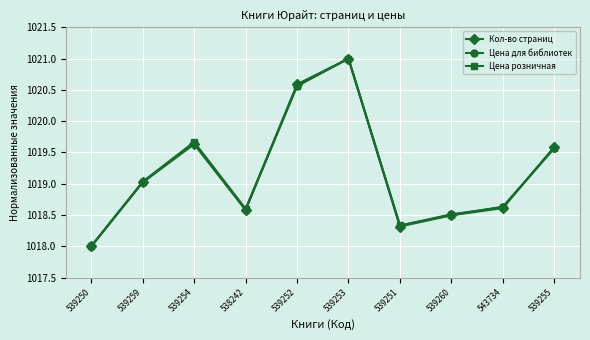

Between 539253 and 539255, which series saw the biggest shift?

Цена розничная